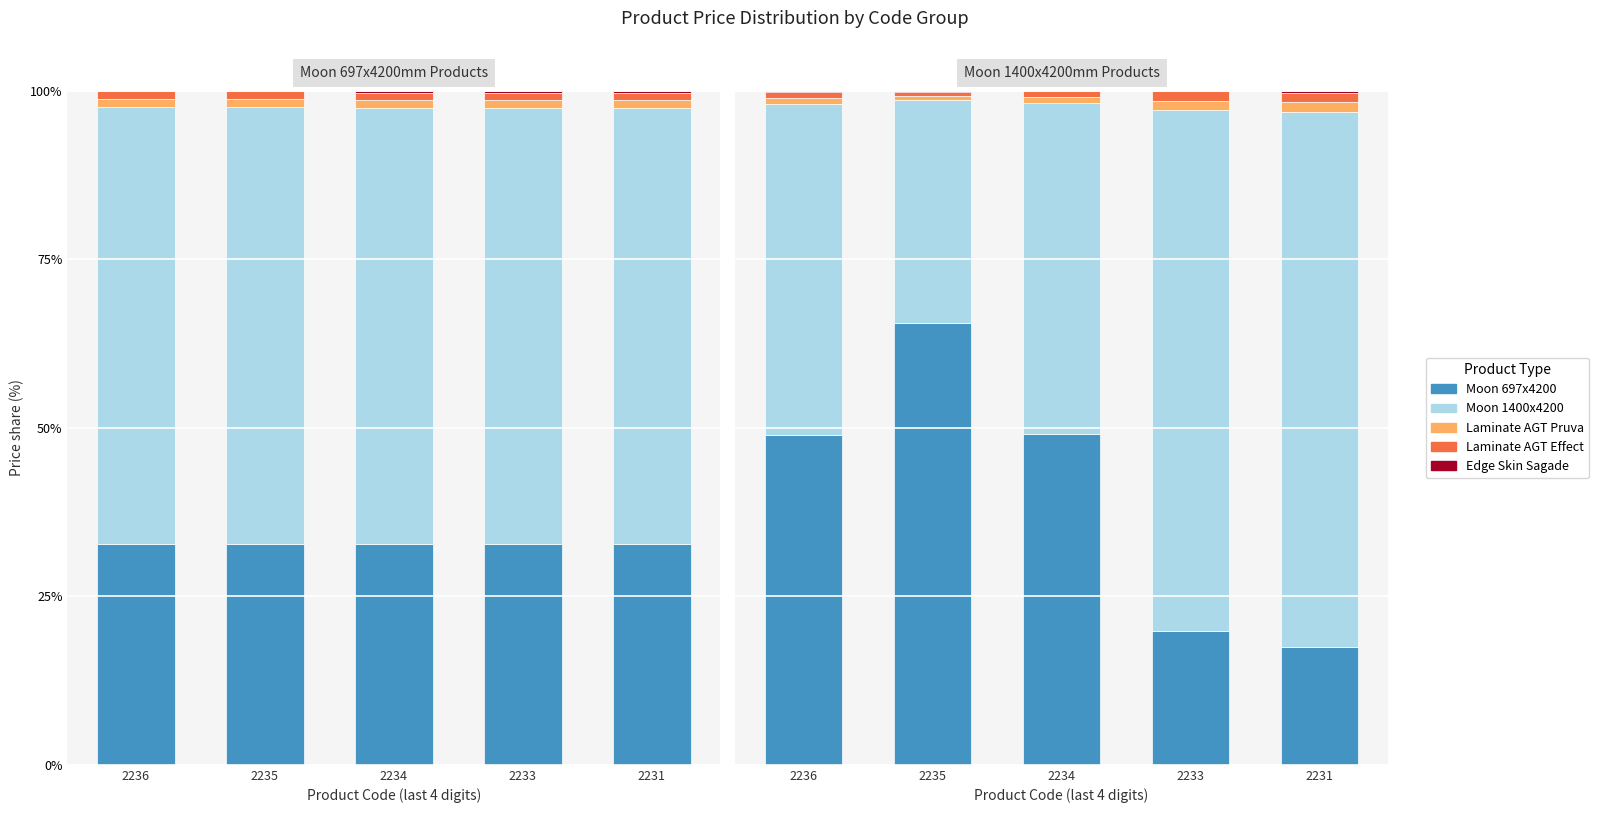

What is the highest value of the Moon 697x4200 series?

65.6